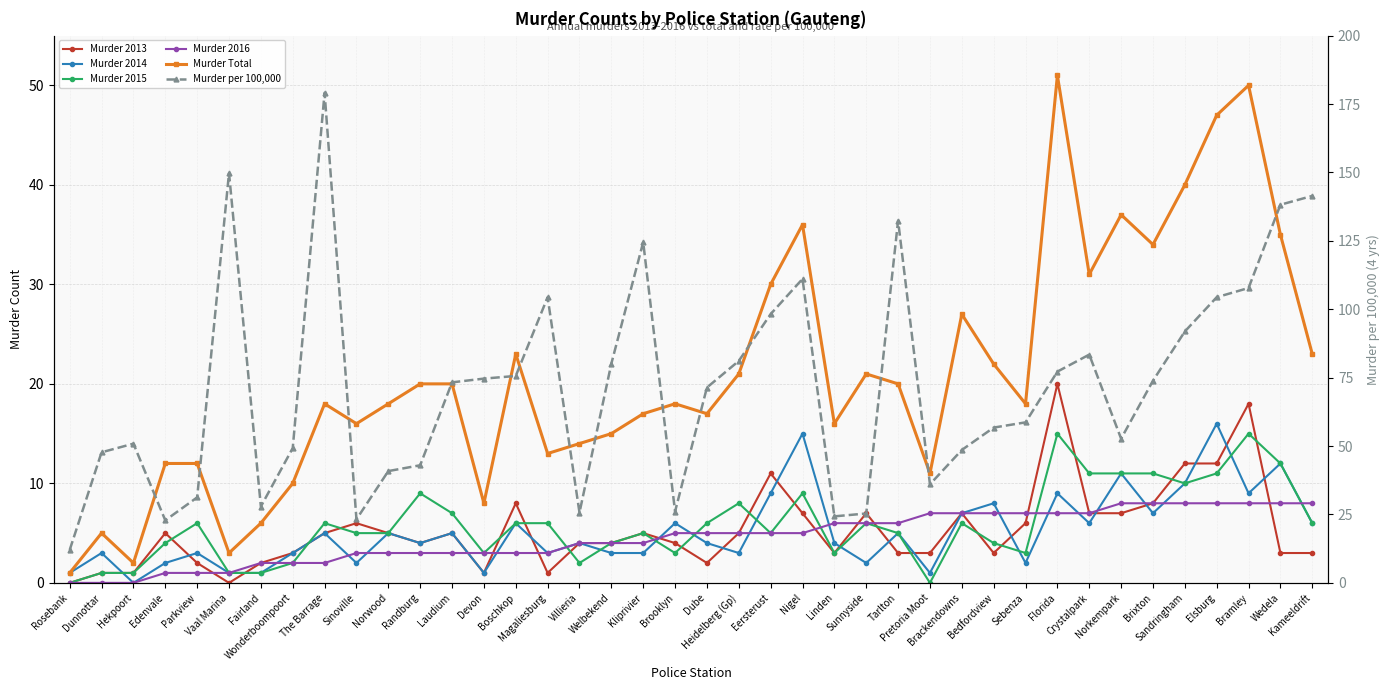

The Murder 2014 series shows 2.0 at Sunnyside. True or false?

True